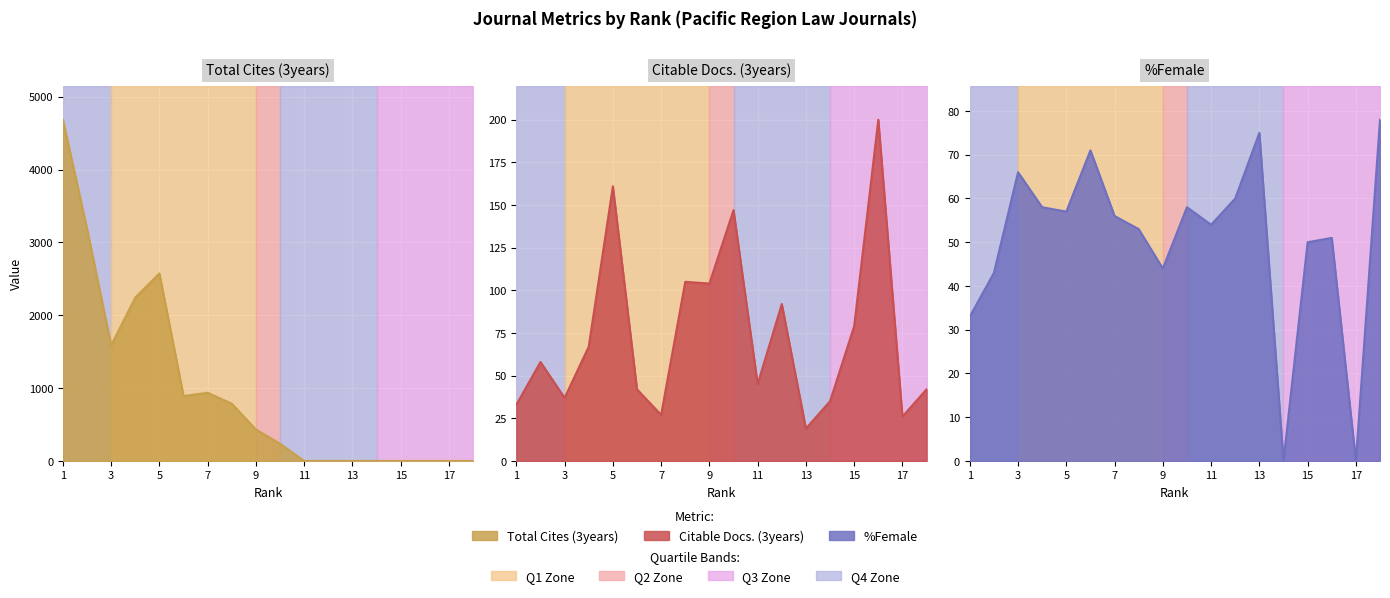

Which series has the widest spread of values?

Total Cites (3years)